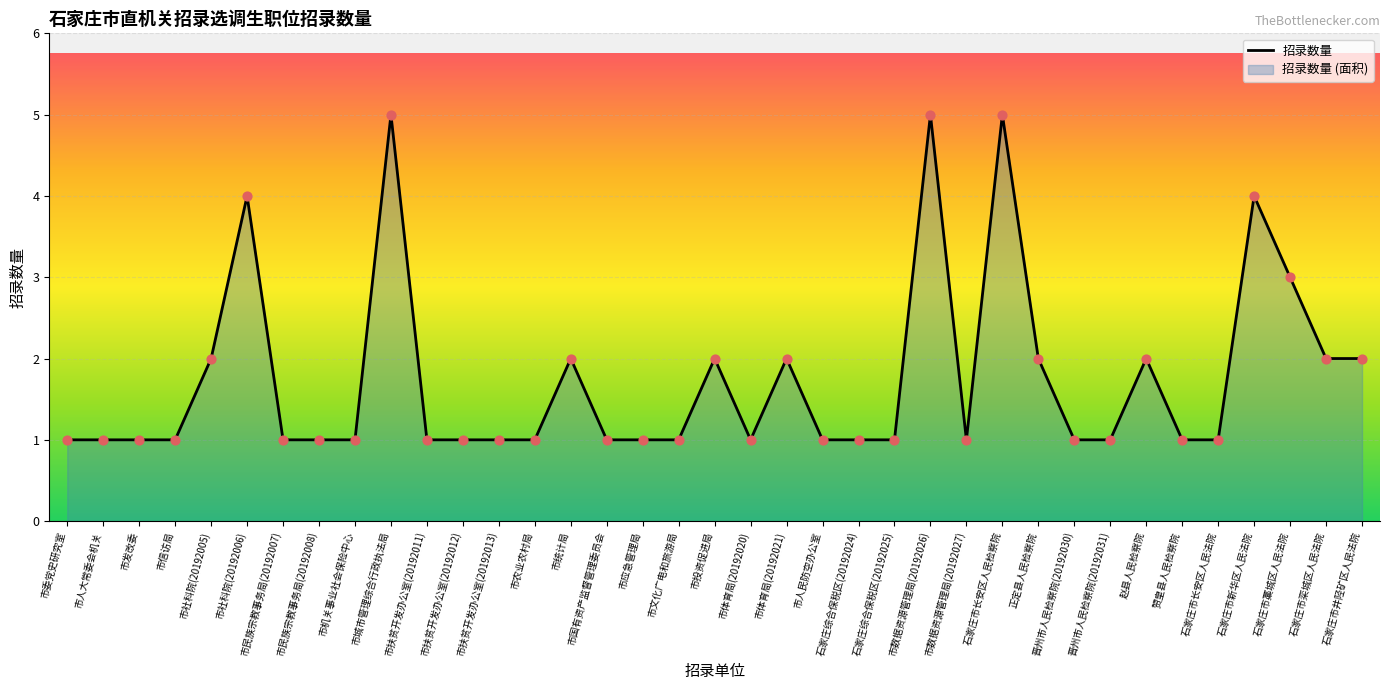

Approximately how many times larger is the value at 石家庄市长安区人民检察院 compared to 正定县人民检察院?

2.5